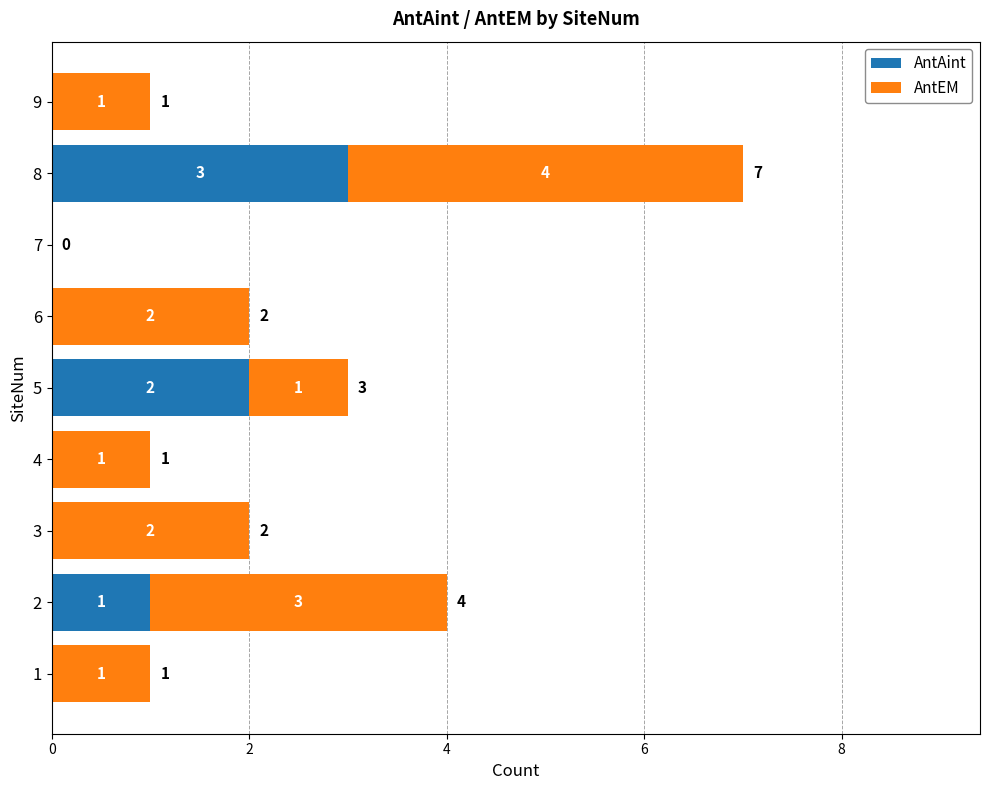

What is the sum of the AntAint values at 8 and 7?

3